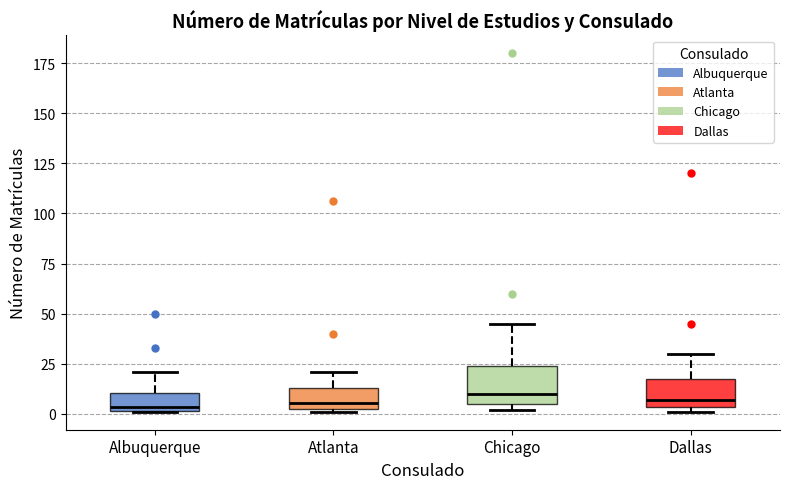

Where does the upper whisker of the box for Dallas end on the y-axis? The values are not printed on the chart, so give them approximately, as read against the axis.

30